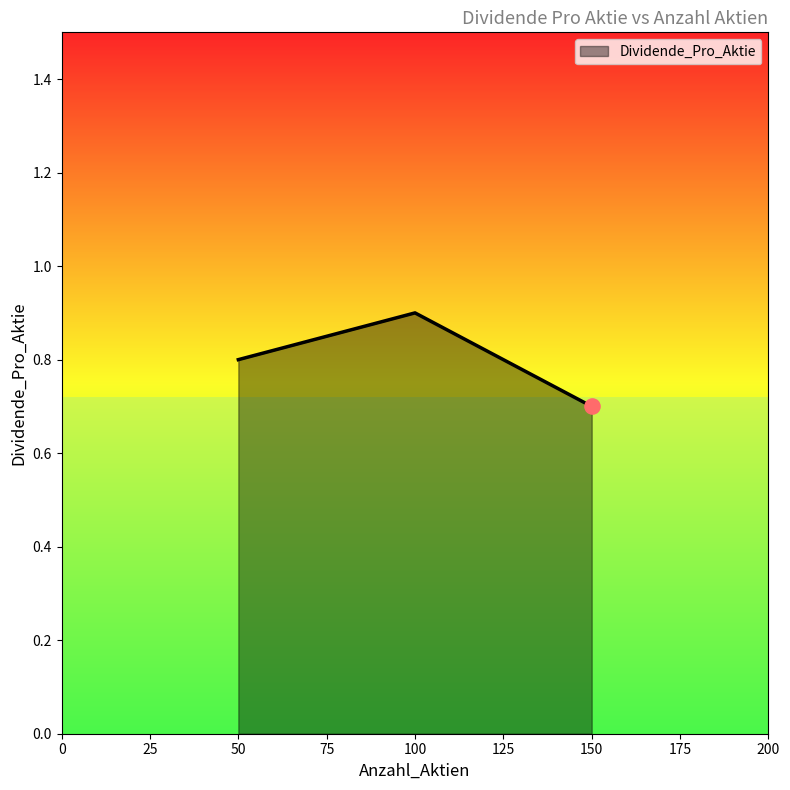

What is the change in value from 50 to 150?

-0.1